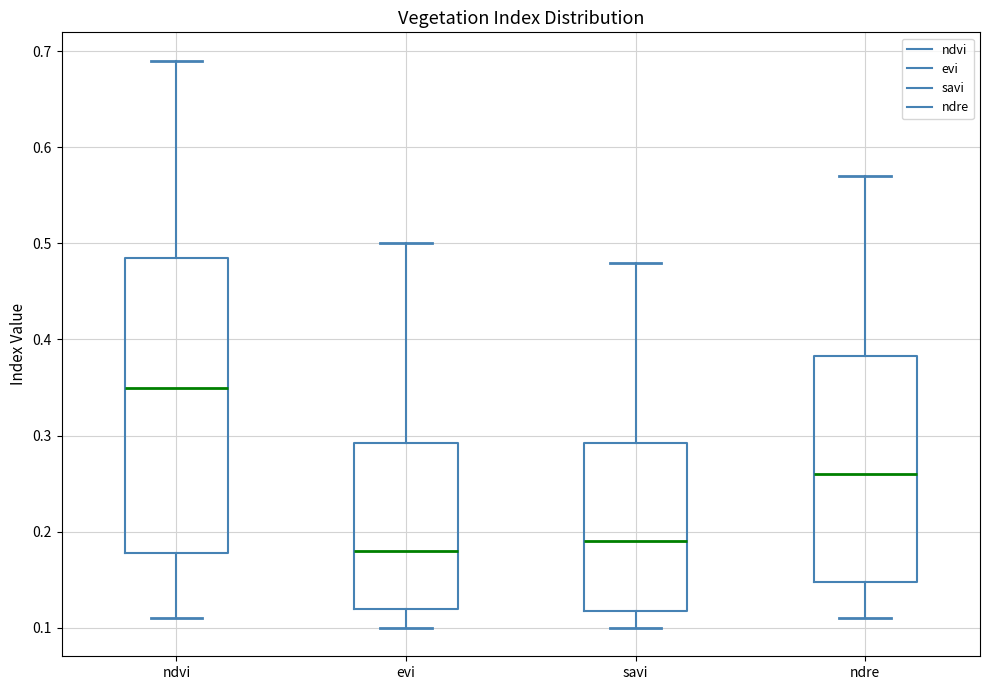

Which box's median line is the lowest?

evi